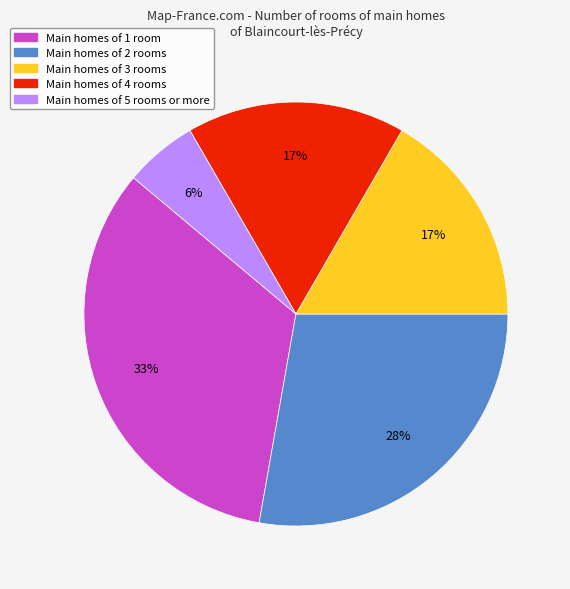

Is there a majority slice in this chart?

No